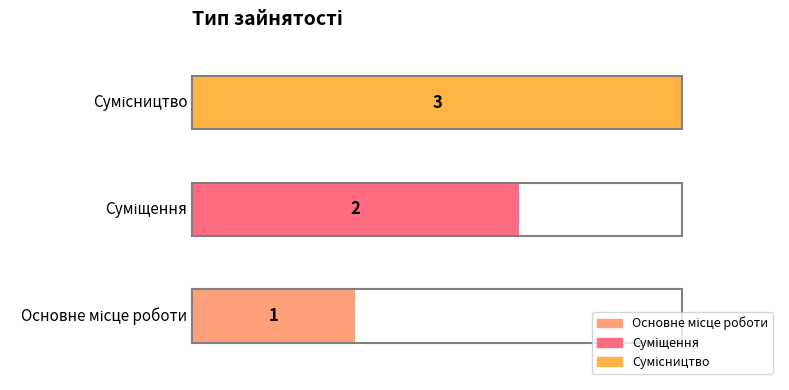

True or false: the data shows 2 at Суміщення.

True